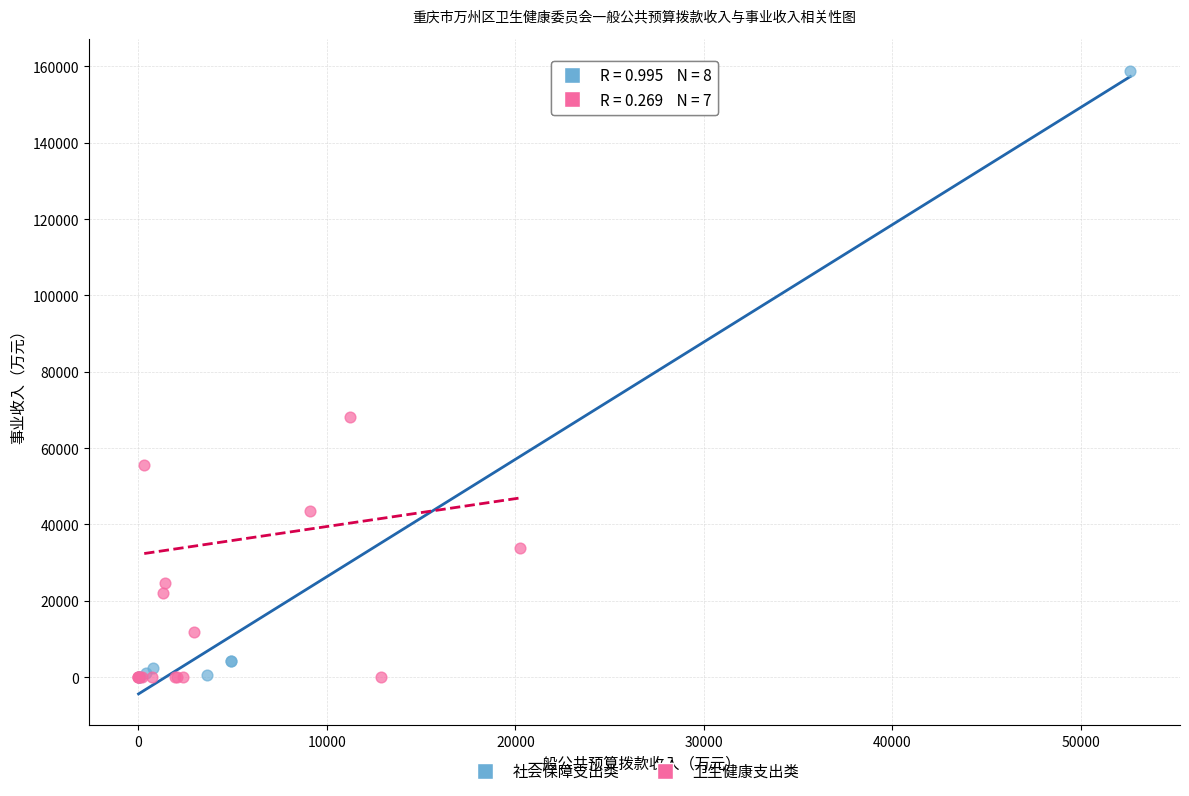

Which series has the largest Y range (max minus min)?

社会保障支出类